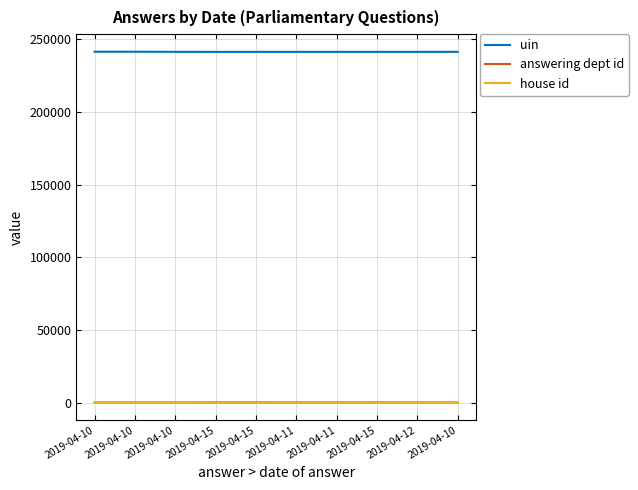

What is the difference between the maximum and minimum values in the answering dept id series?

53